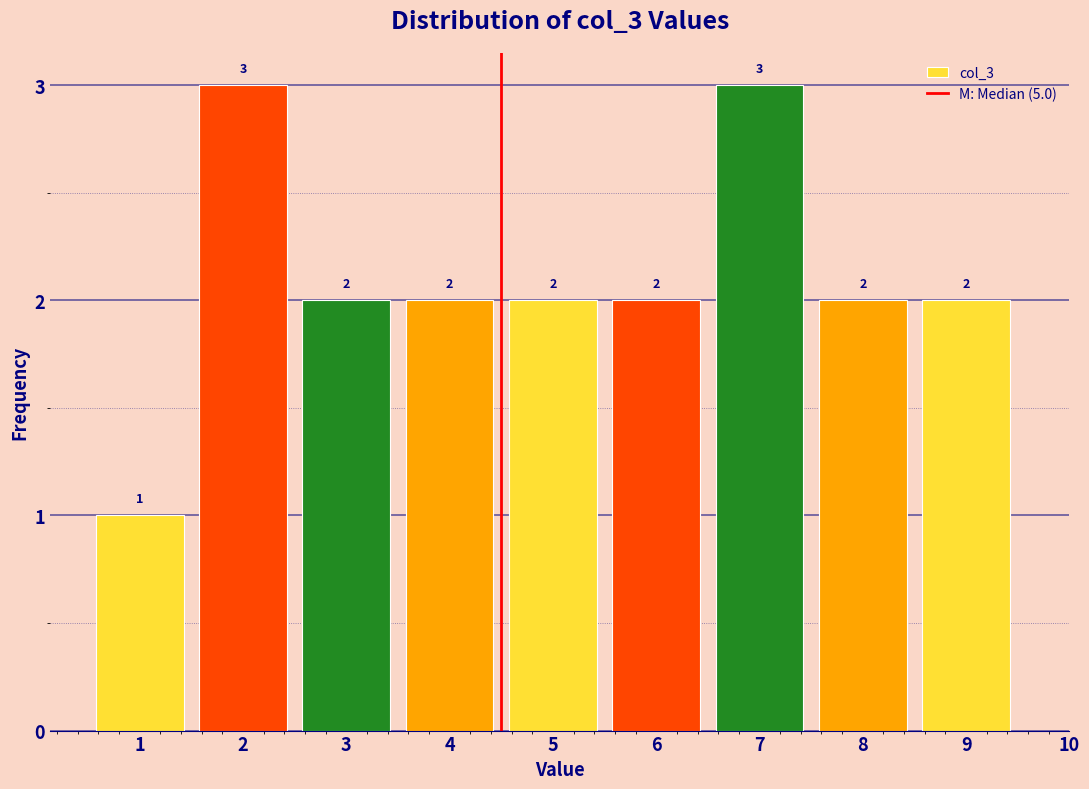

Reading left to right, what are all the values shown in this chart?

1	3	2	2	2	2	3	2	2